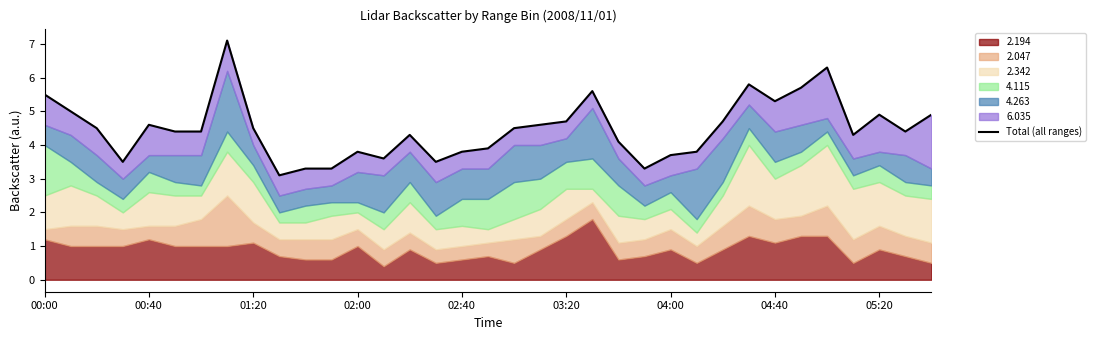

True or false: there are more than 2 points higher than both neighbors.

True